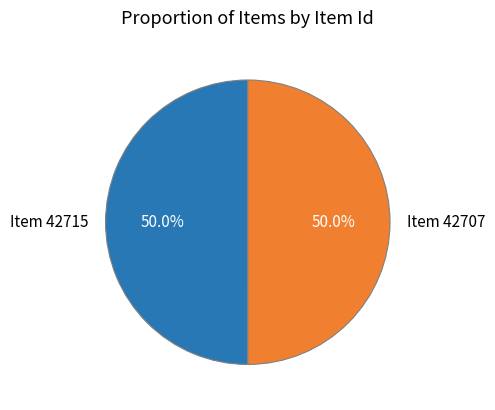

How many segments does this pie chart have?

2